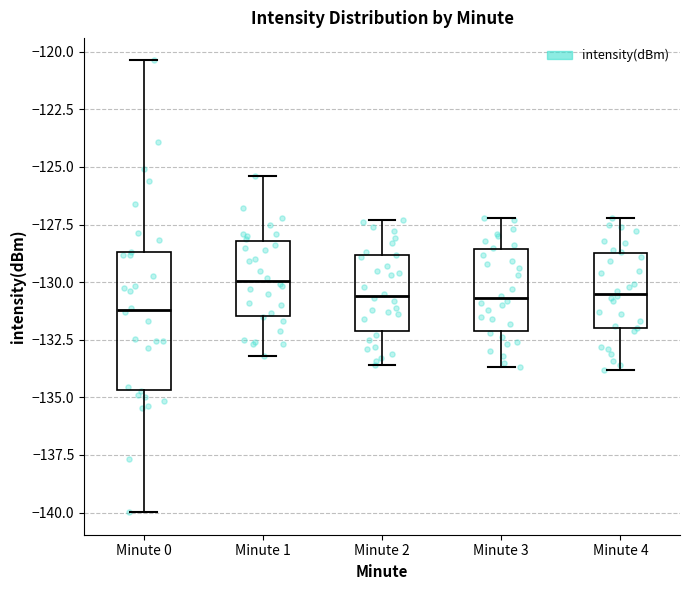

Comparing the boxes themselves (not the whiskers), which one is the tallest?

Minute 0